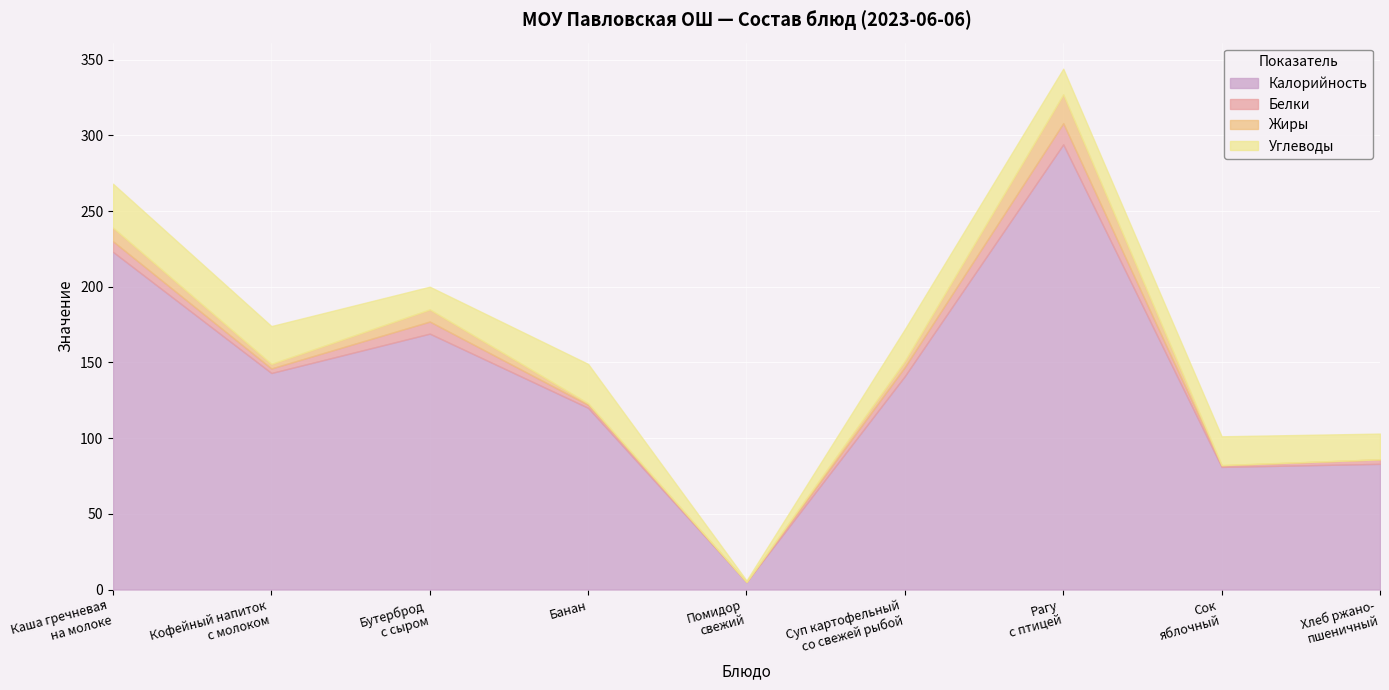

What is the highest value of the Калорийность series?

294.0